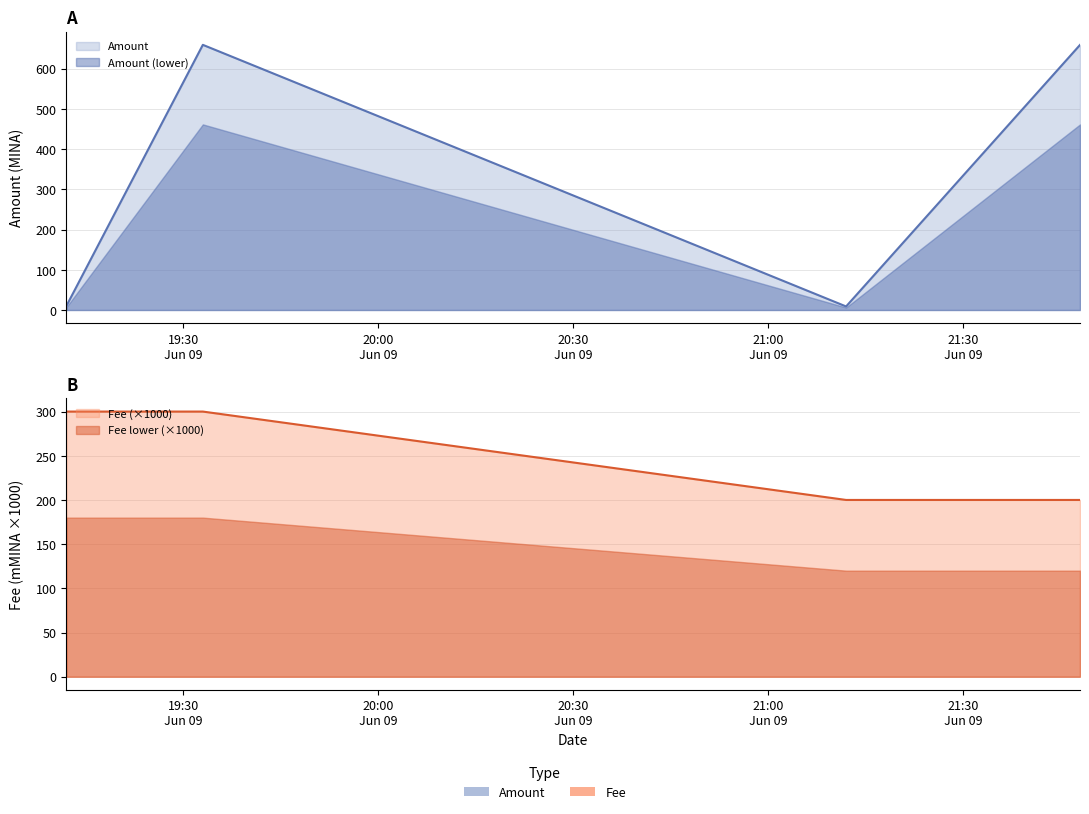

The Fee series shows 99.7 at 2024-06-09 21:12:00. True or false?

False